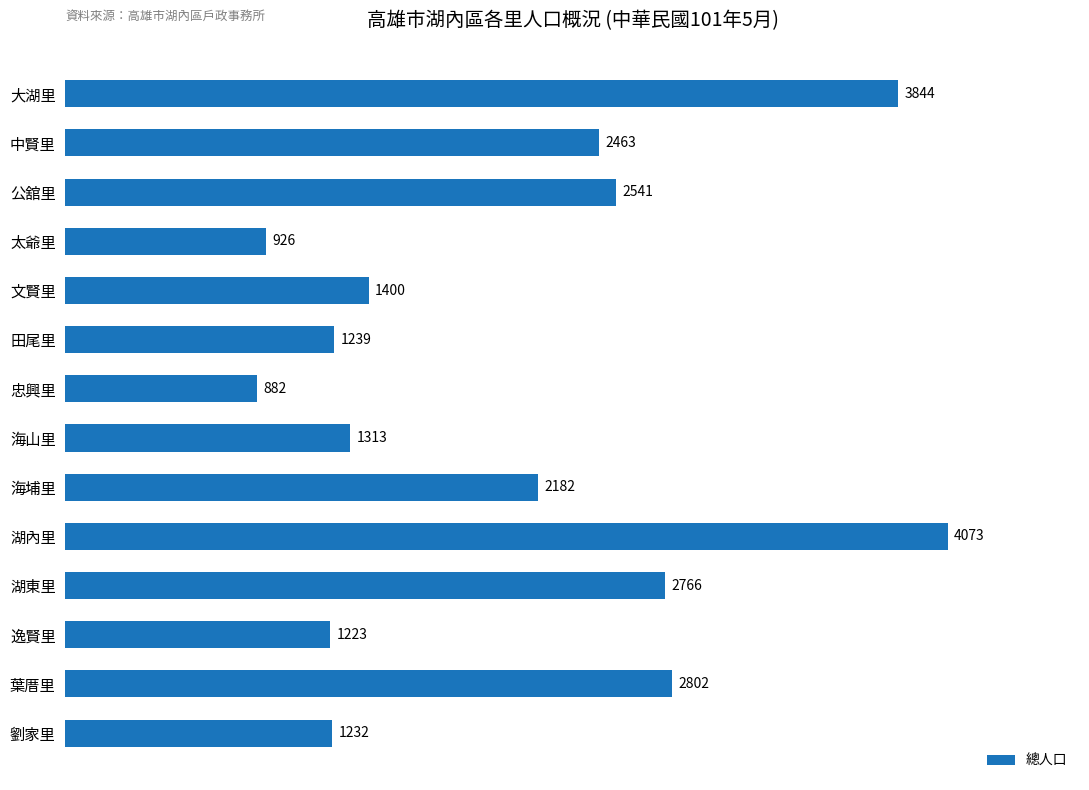

Which has a higher value, 太爺里 or 劉家里?

劉家里